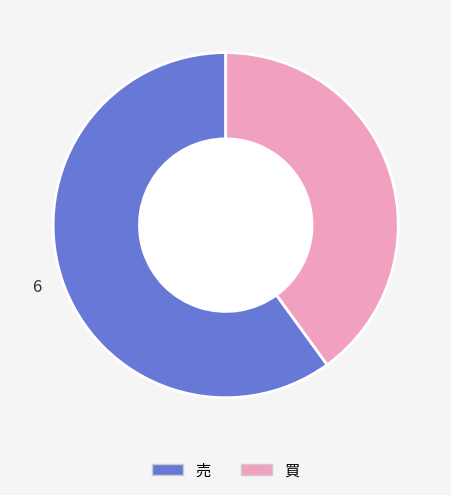

The 売 slice represents 53% of the pie. True or false?

False